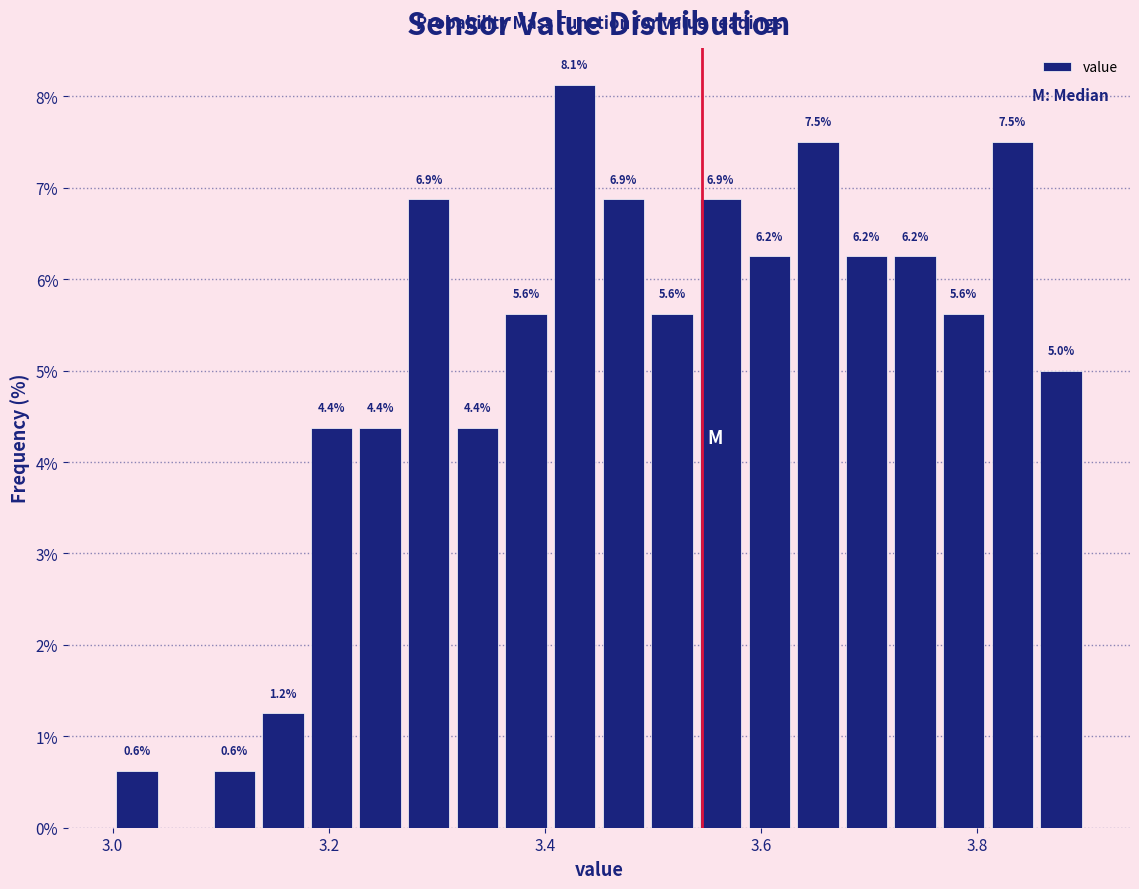

Around what value on the x-axis is the tallest bar? Give the approximate position of its centre, as read against the axis.

3.42